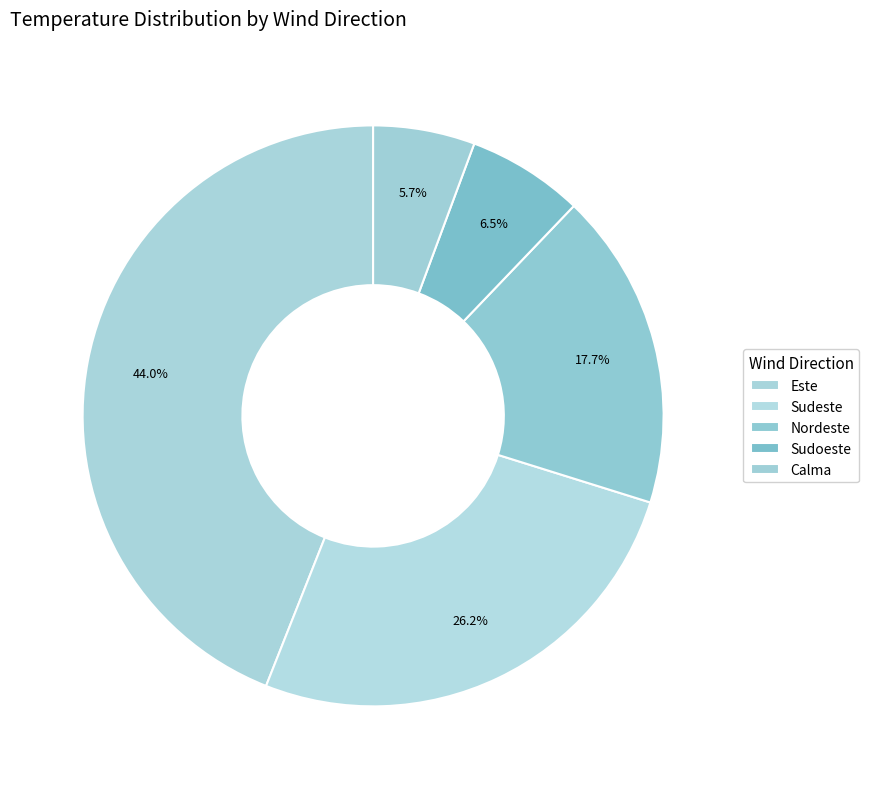

How many segments does this pie chart have?

5